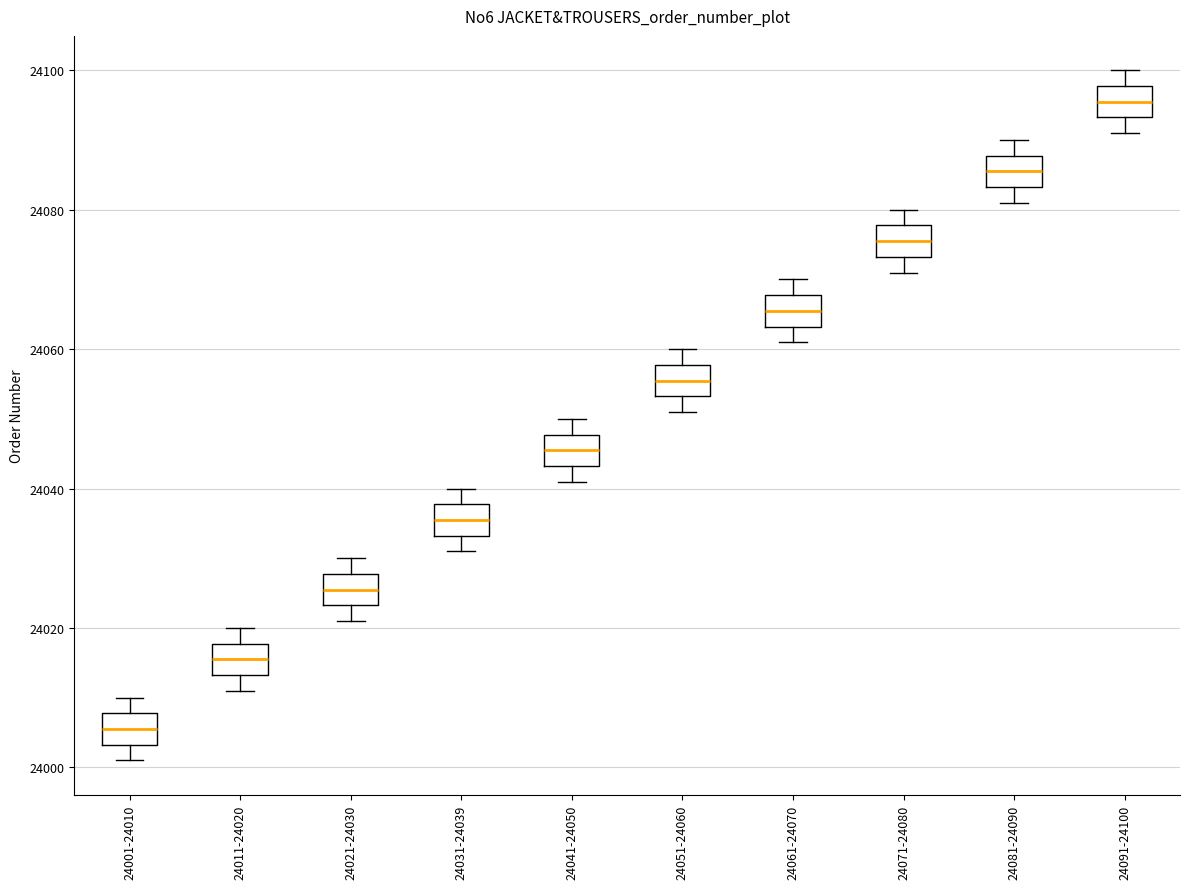

Reading left to right, transcribe this box plot: for each box, give where its median line is, the range the box spans, and where its two whiskers end, as read against the y-axis. The values are not printed on the chart, so give them approximately, as read against the axis.

24001-24010: median 24006, box 24004 to 24008, whiskers 24002 to 24010
24011-24020: median 24016, box 24014 to 24018, whiskers 24012 to 24020
24021-24030: median 24026, box 24024 to 24028, whiskers 24022 to 24030
24031-24039: median 24036, box 24034 to 24038, whiskers 24032 to 24040
24041-24050: median 24046, box 24044 to 24048, whiskers 24042 to 24050
24051-24060: median 24056, box 24054 to 24058, whiskers 24052 to 24060
24061-24070: median 24066, box 24064 to 24068, whiskers 24062 to 24070
24071-24080: median 24076, box 24074 to 24078, whiskers 24072 to 24080
24081-24090: median 24086, box 24084 to 24088, whiskers 24082 to 24090
24091-24100: median 24096, box 24094 to 24098, whiskers 24092 to 24100